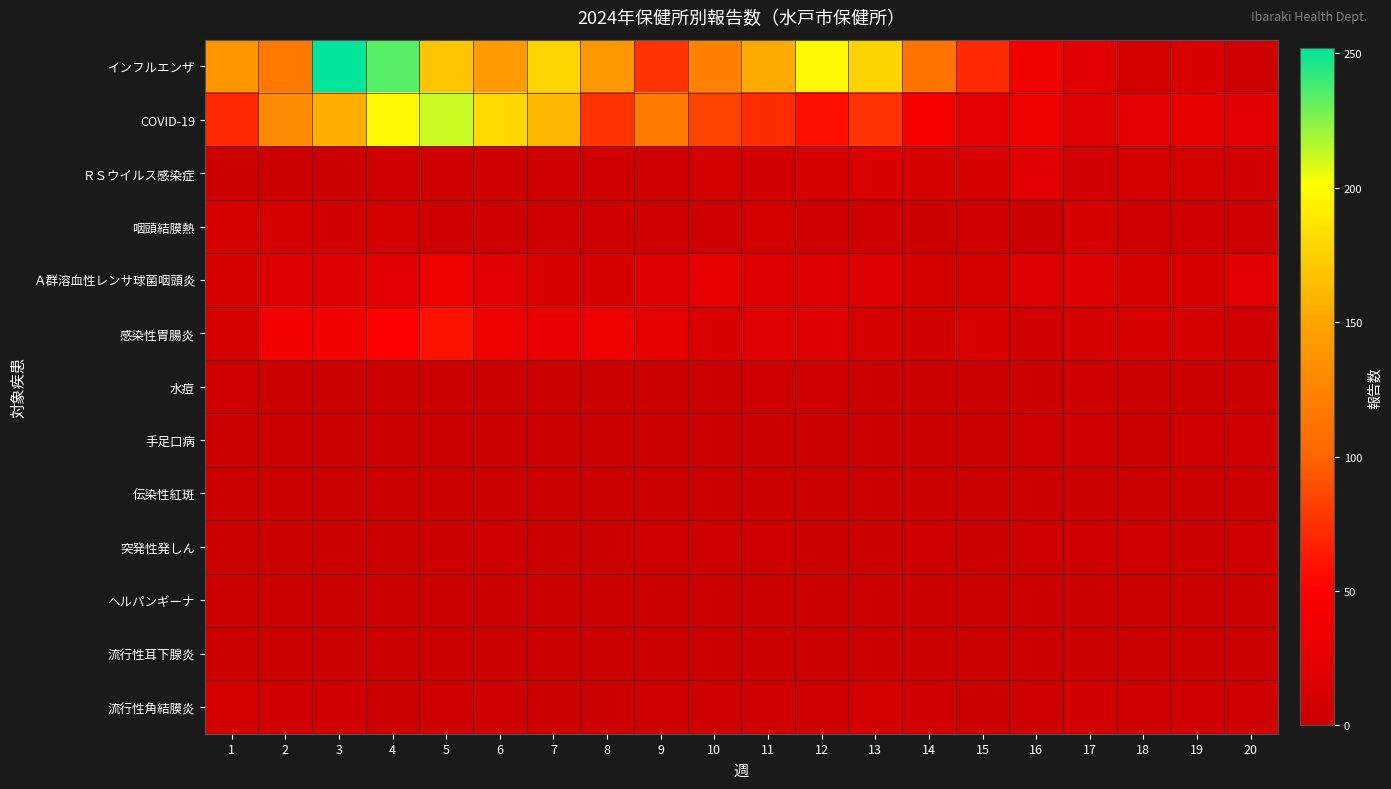

Which series has the largest total across all categories?

インフルエンザ